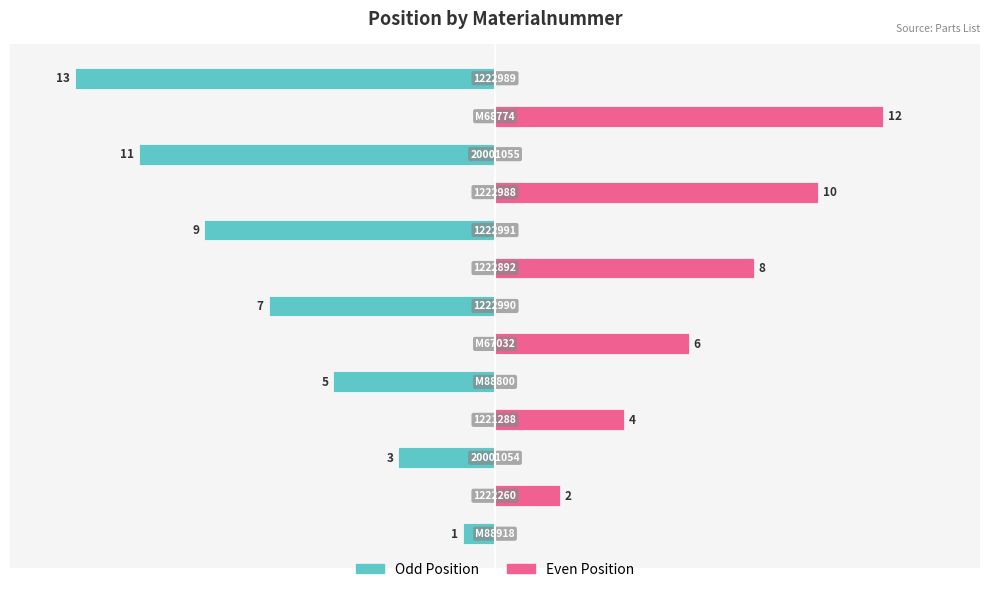

The Odd Position series shows -11 at 6. True or false?

False